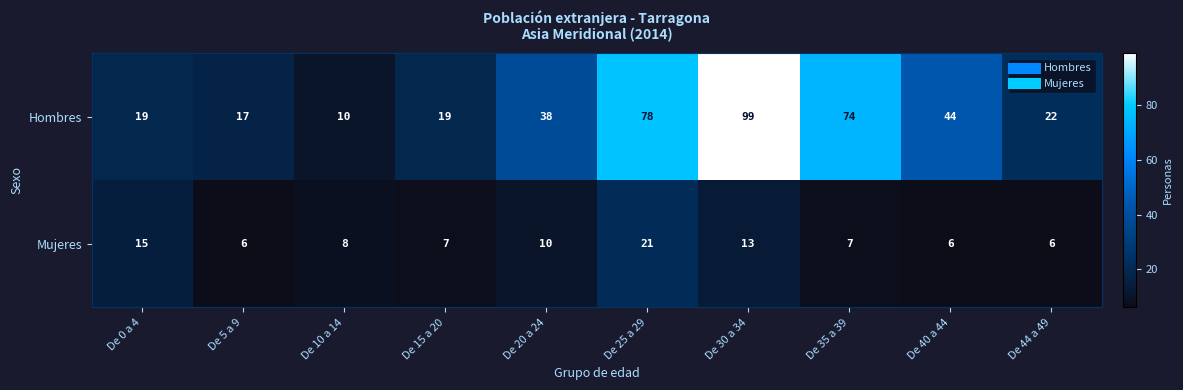

What is the minimum value for Mujeres?

6